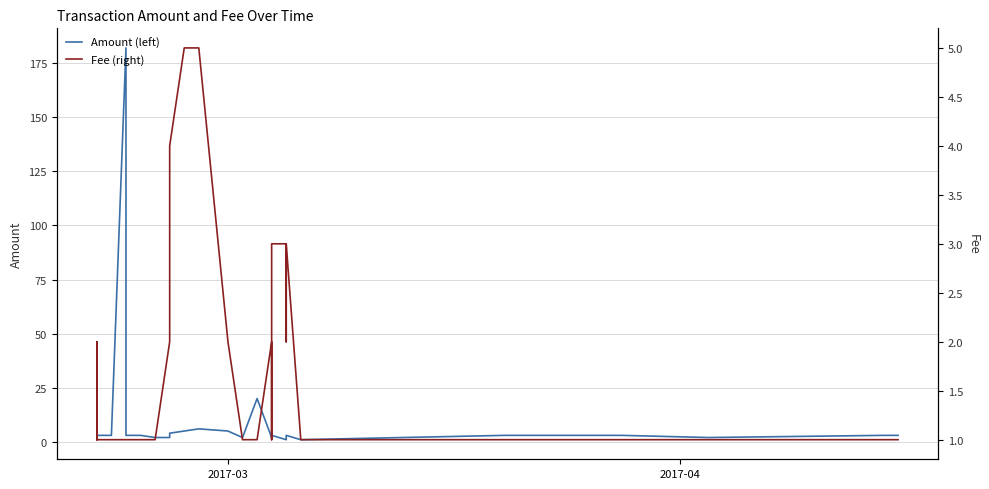

What is the highest value of the Fee (right) series?

5.0